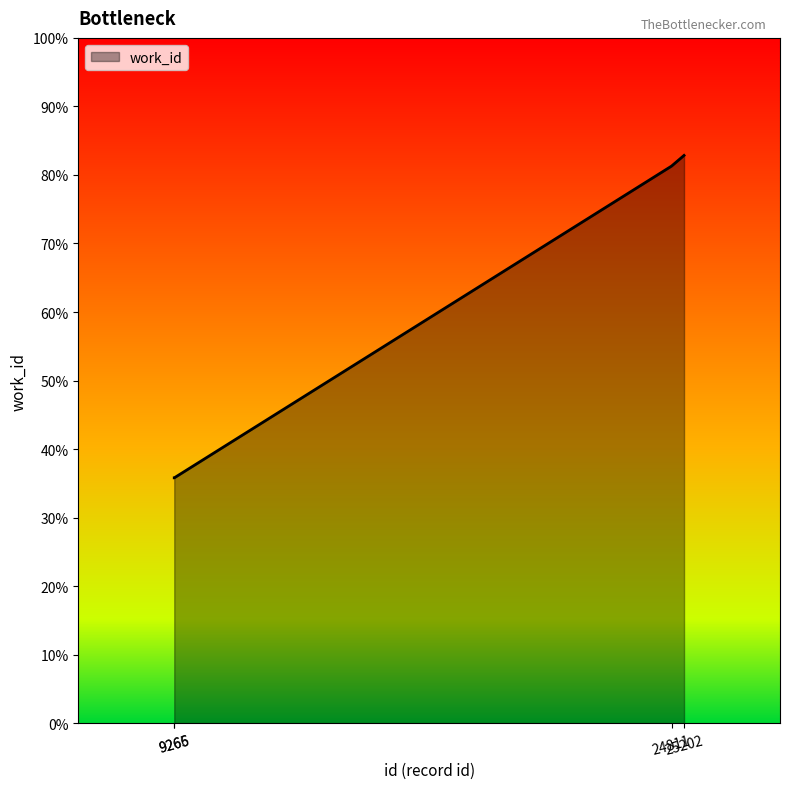

Is it true that the value at 25202 is 2898?

False